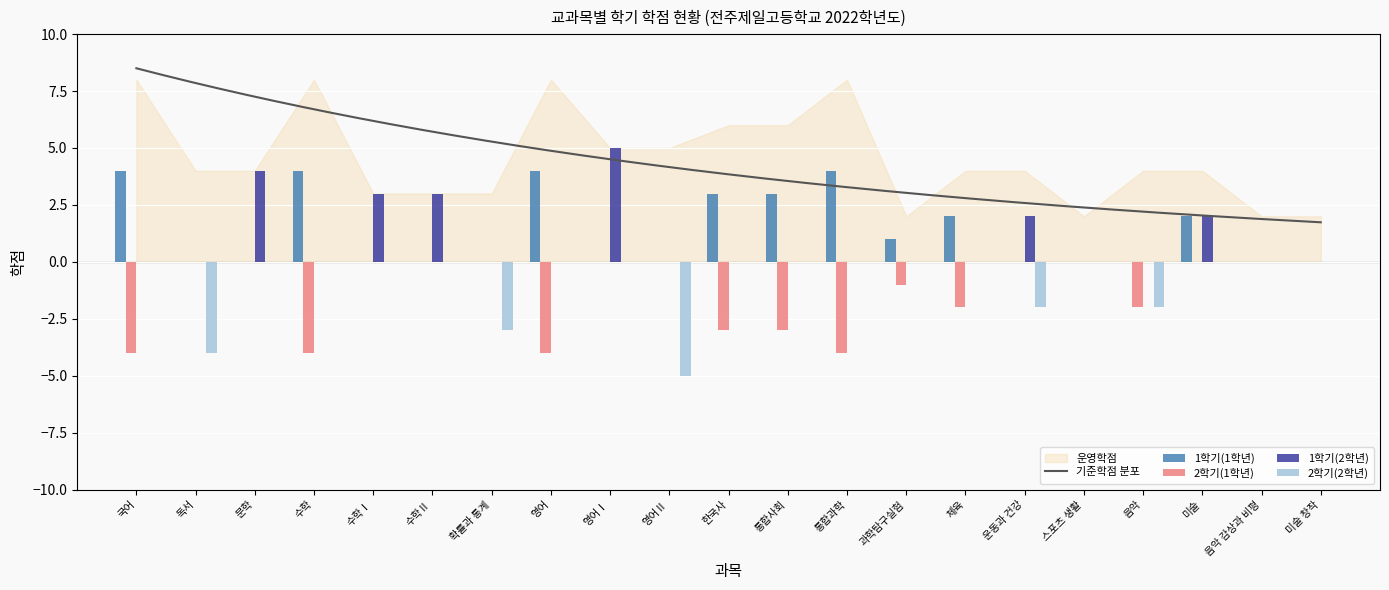

Which category has the lowest value across all series?

영어Ⅱ